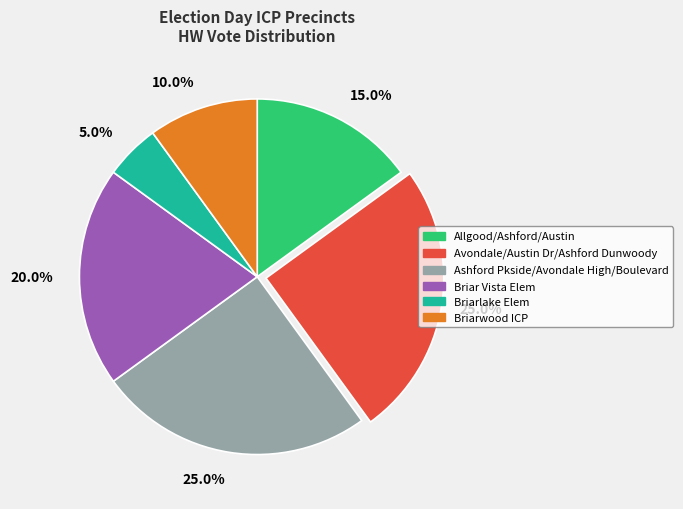

How many segments does this pie chart have?

6